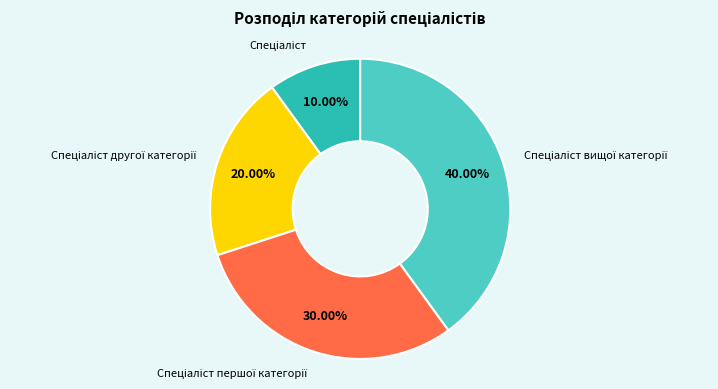

Does any single category account for the majority?

No